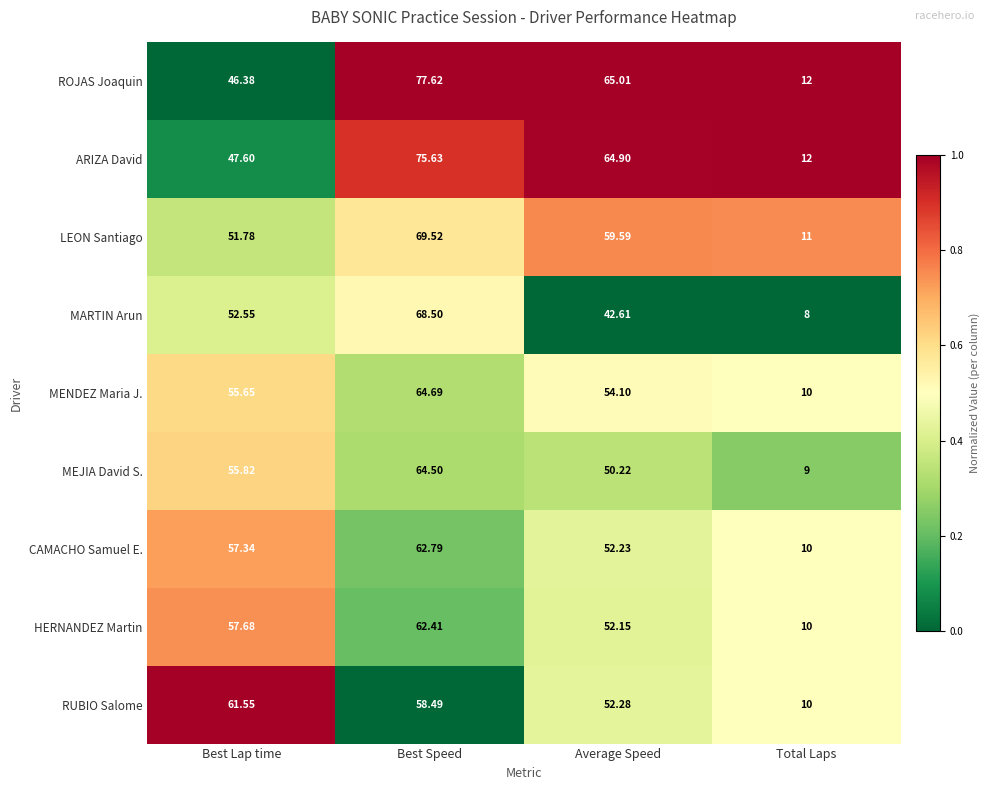

Where does the RUBIO Salome series first go above 58?

Best Lap time